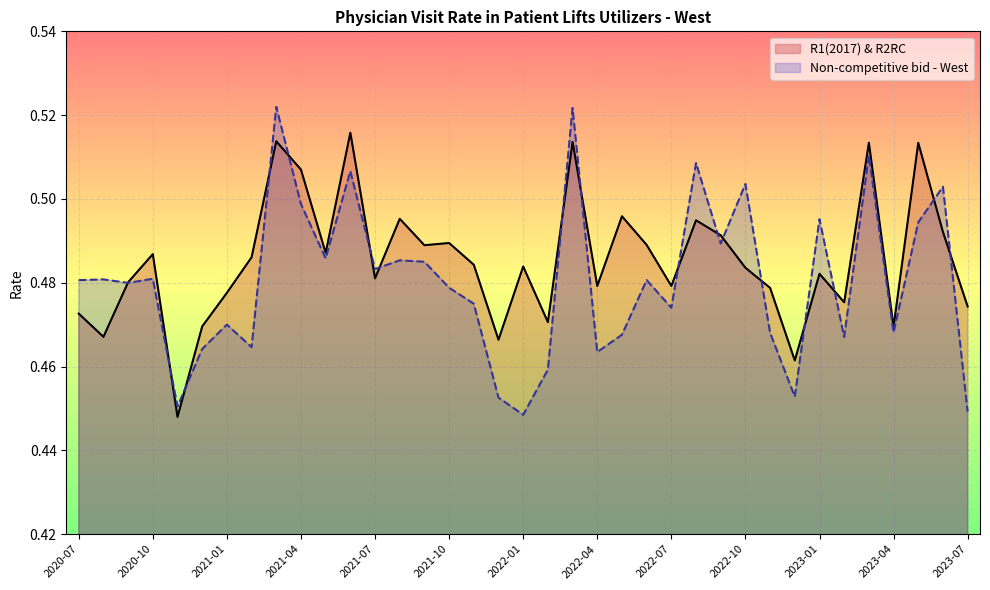

Which series has the largest total across all categories?

R1(2017) & R2RC